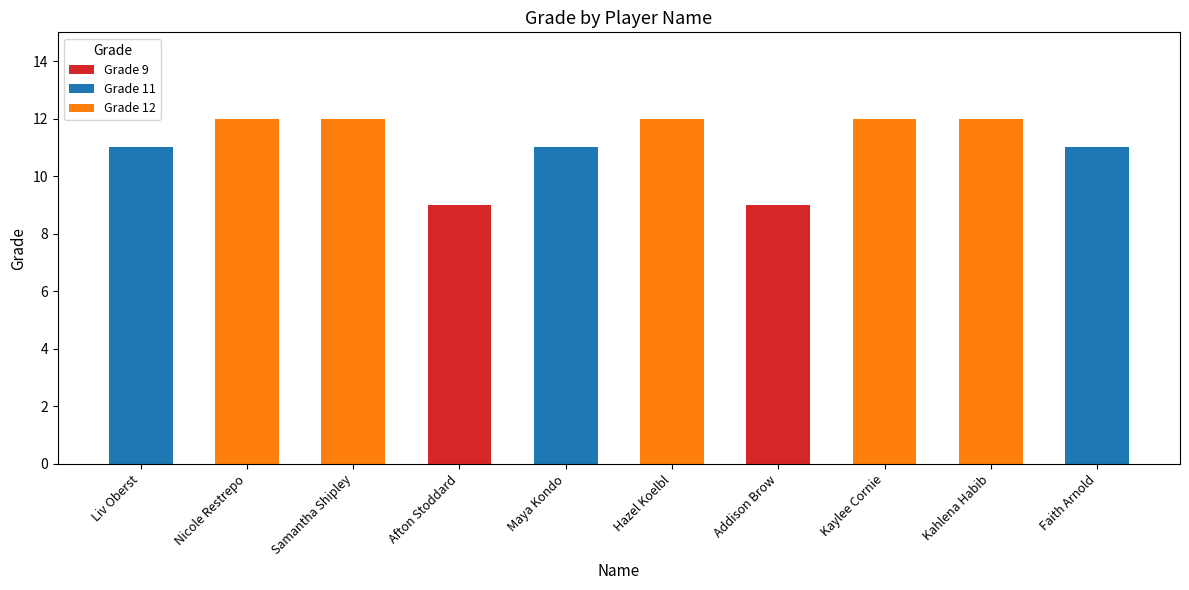

What is the total value across all series at Hazel Koelbl?

12